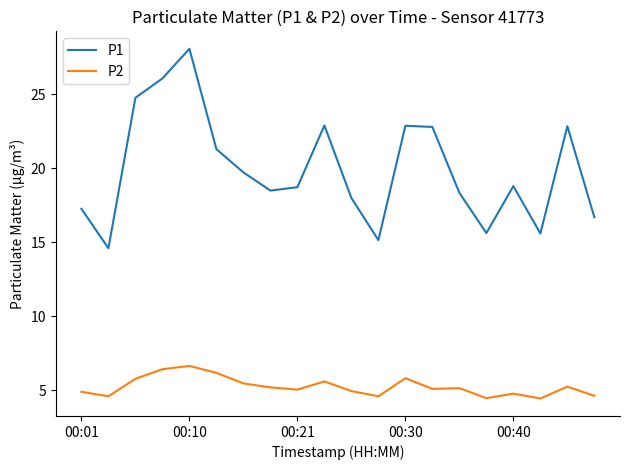

Which series has the largest range (max minus min)?

P1